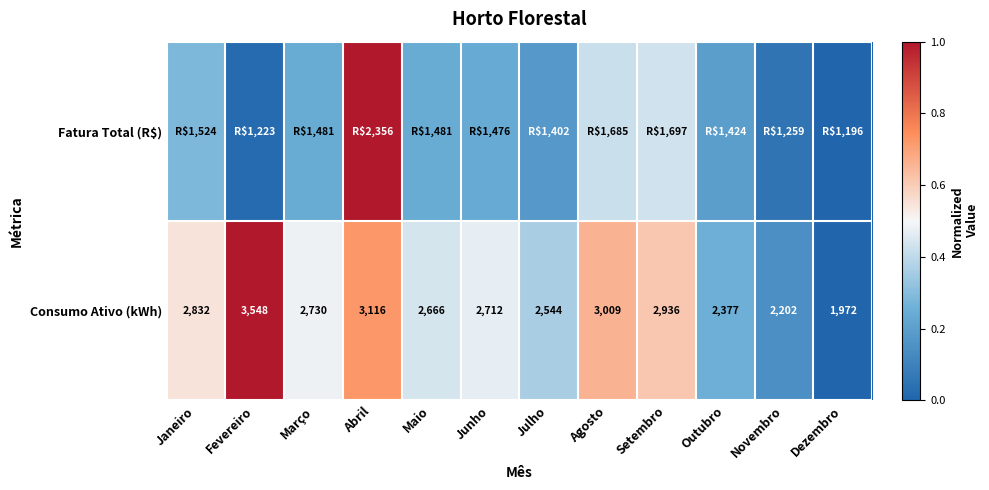

Rank the categories by Consumo Ativo (kWh) value from highest to lowest.

Fevereiro, Abril, Agosto, Setembro, Janeiro, Março, Junho, Maio, Julho, Outubro, Novembro, Dezembro